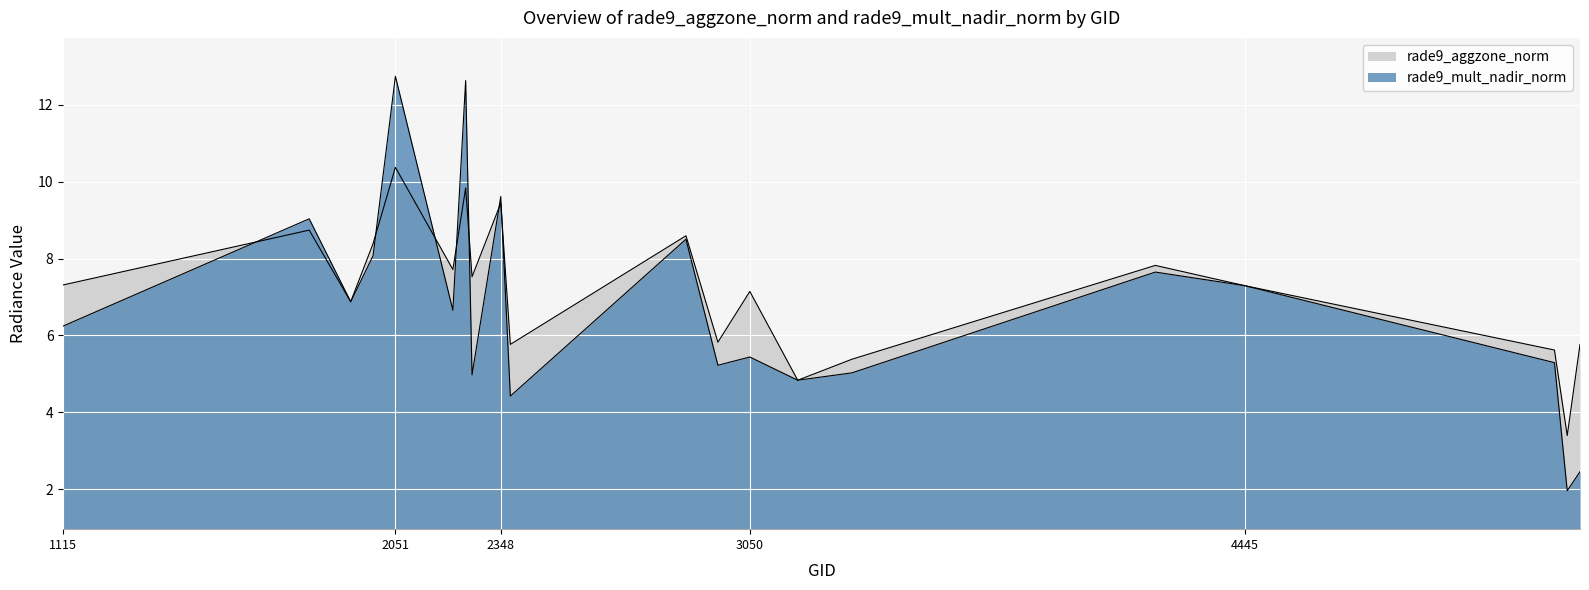

How many series are shown in this chart?

2